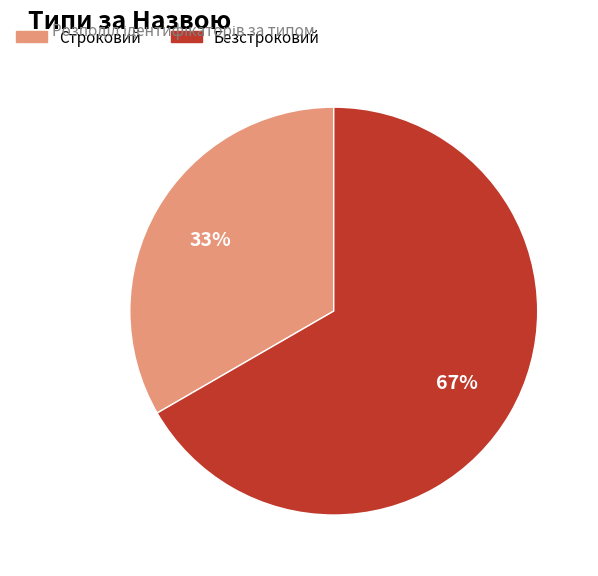

Which slice represents more than half of the pie?

Безстроковий